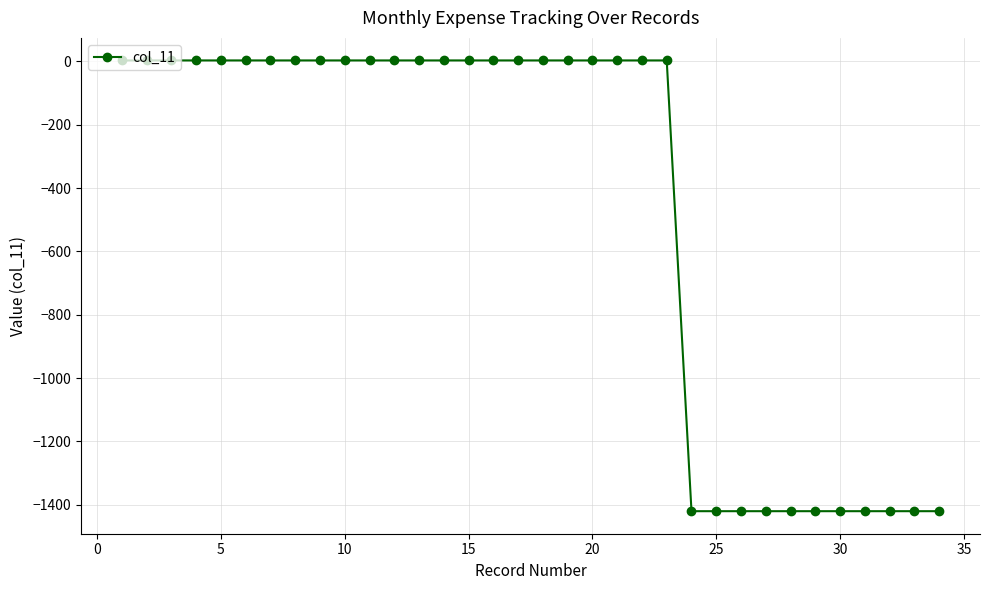

What is the average value?

-457